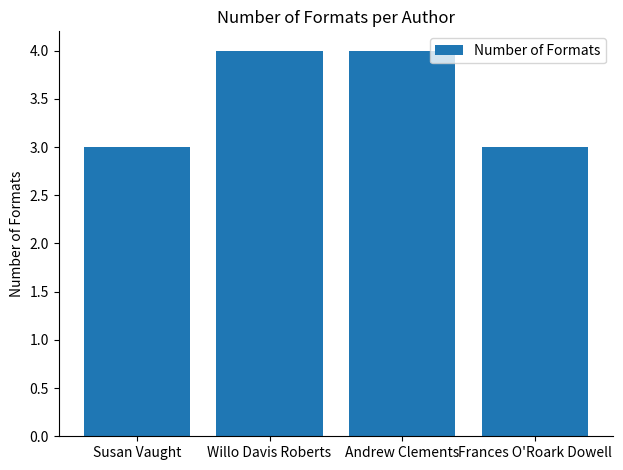

Reading left to right, extract all data points from this chart.

3	4	4	3